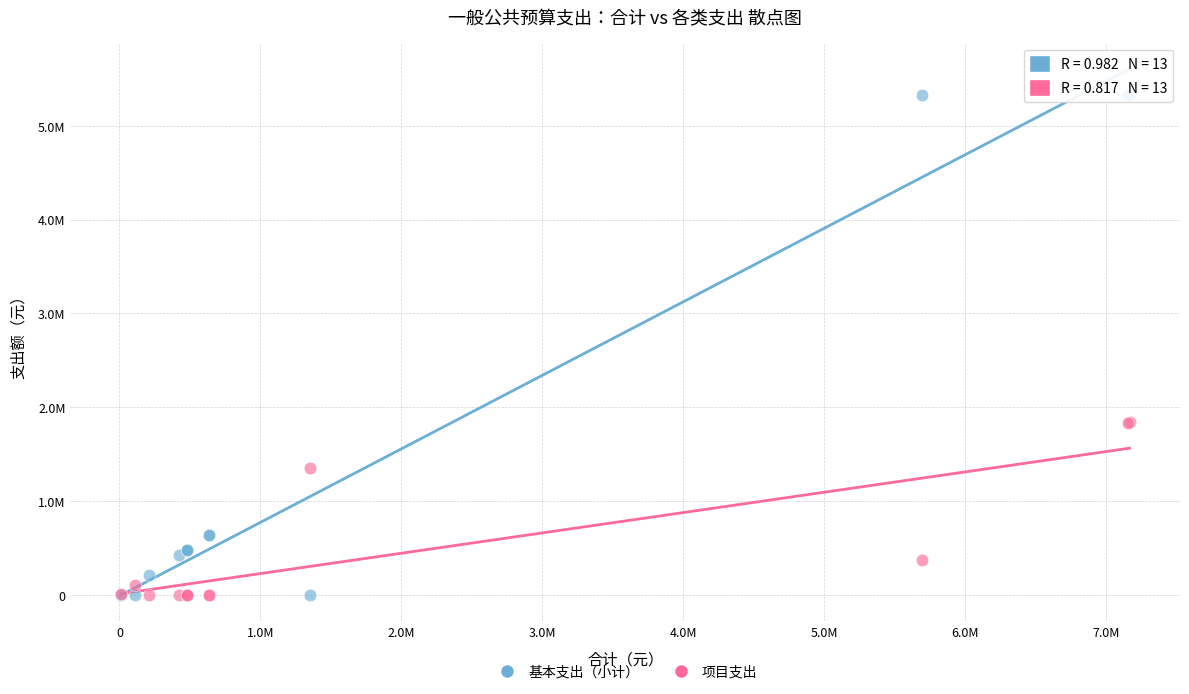

Which series contains the highest Y value?

基本支出（小计）